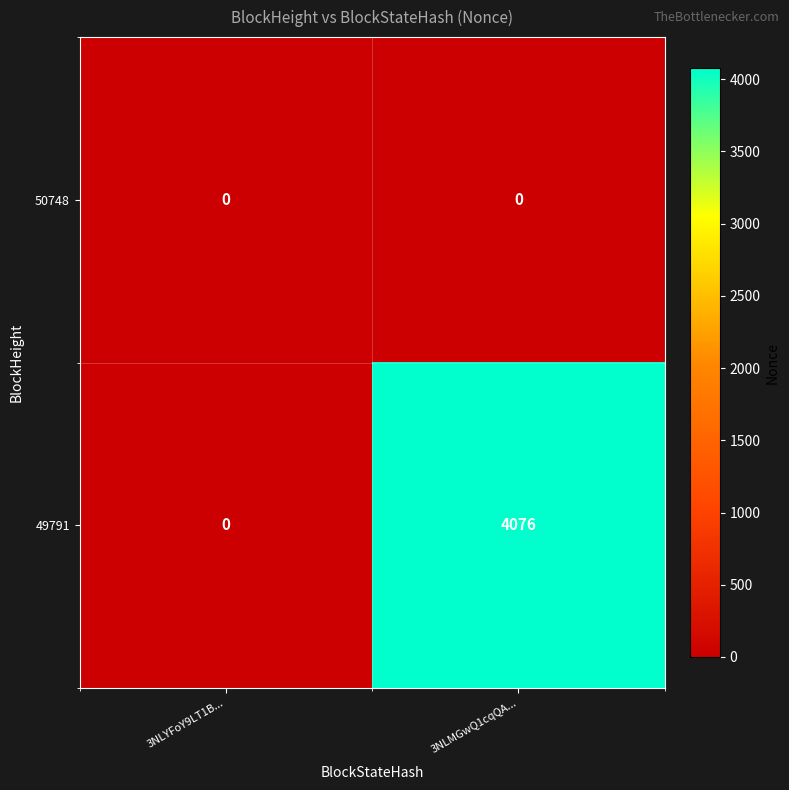

Count the number of data series in this chart.

2